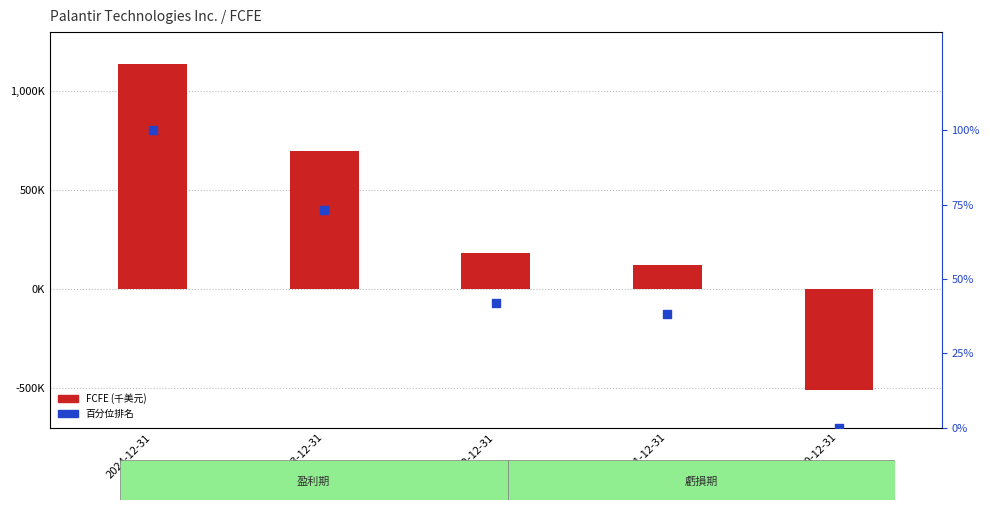

Is the value of FCFE (千美元) at 2020-12-31 greater than the value of 百分位排名 at 2023-12-31?

No